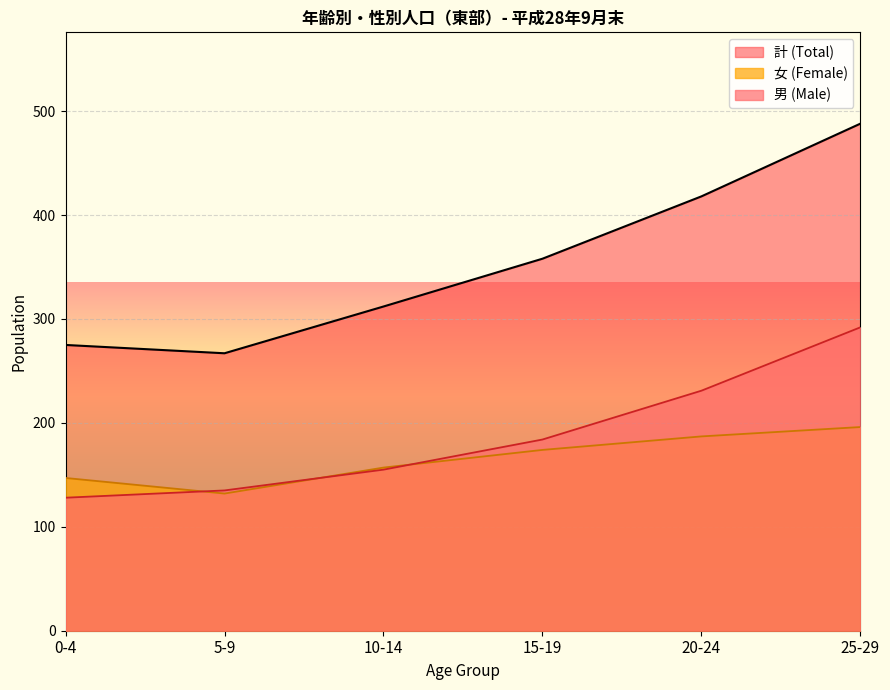

At which label does 女 (Female) first exceed 174?

20-24